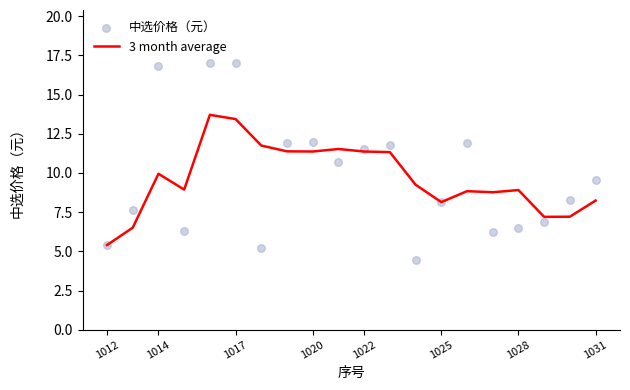

The value of 3 month average at 1012 is 5.4. True or false?

True